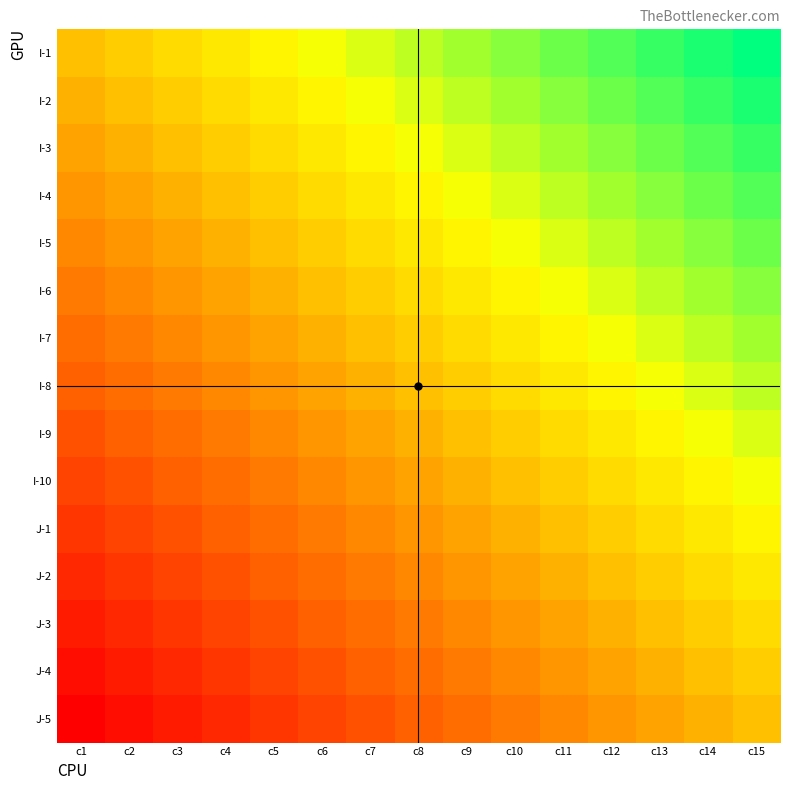

Reading right to left, transcribe all the data shown in this chart.

I-1: c15=1.0	c14=0.9	c13=0.9	c12=0.8	c11=0.7	c10=0.6	c9=0.6	c8=0.5	c7=0.4	c6=0.4	c5=0.3	c4=0.2	c3=0.1	c2=0.1	c1=0.0
I-2: c15=0.9	c14=0.9	c13=0.8	c12=0.7	c11=0.6	c10=0.6	c9=0.5	c8=0.4	c7=0.4	c6=0.3	c5=0.2	c4=0.1	c3=0.1	c2=0.0	c1=-0.1
I-3: c15=0.9	c14=0.8	c13=0.7	c12=0.6	c11=0.6	c10=0.5	c9=0.4	c8=0.4	c7=0.3	c6=0.2	c5=0.1	c4=0.1	c3=0.0	c2=-0.1	c1=-0.1
I-4: c15=0.8	c14=0.7	c13=0.6	c12=0.6	c11=0.5	c10=0.4	c9=0.4	c8=0.3	c7=0.2	c6=0.1	c5=0.1	c4=0.0	c3=-0.1	c2=-0.1	c1=-0.2
I-5: c15=0.7	c14=0.6	c13=0.6	c12=0.5	c11=0.4	c10=0.4	c9=0.3	c8=0.2	c7=0.1	c6=0.1	c5=0.0	c4=-0.1	c3=-0.1	c2=-0.2	c1=-0.3
I-6: c15=0.6	c14=0.6	c13=0.5	c12=0.4	c11=0.4	c10=0.3	c9=0.2	c8=0.1	c7=0.1	c6=0.0	c5=-0.1	c4=-0.1	c3=-0.2	c2=-0.3	c1=-0.4
I-7: c15=0.6	c14=0.5	c13=0.4	c12=0.4	c11=0.3	c10=0.2	c9=0.1	c8=0.1	c7=0.0	c6=-0.1	c5=-0.1	c4=-0.2	c3=-0.3	c2=-0.4	c1=-0.4
I-8: c15=0.5	c14=0.4	c13=0.4	c12=0.3	c11=0.2	c10=0.1	c9=0.1	c8=0.0	c7=-0.1	c6=-0.1	c5=-0.2	c4=-0.3	c3=-0.4	c2=-0.4	c1=-0.5
I-9: c15=0.4	c14=0.4	c13=0.3	c12=0.2	c11=0.1	c10=0.1	c9=0.0	c8=-0.1	c7=-0.1	c6=-0.2	c5=-0.3	c4=-0.4	c3=-0.4	c2=-0.5	c1=-0.6
I-10: c15=0.4	c14=0.3	c13=0.2	c12=0.1	c11=0.1	c10=0.0	c9=-0.1	c8=-0.1	c7=-0.2	c6=-0.3	c5=-0.4	c4=-0.4	c3=-0.5	c2=-0.6	c1=-0.6
J-1: c15=0.3	c14=0.2	c13=0.1	c12=0.1	c11=0.0	c10=-0.1	c9=-0.1	c8=-0.2	c7=-0.3	c6=-0.4	c5=-0.4	c4=-0.5	c3=-0.6	c2=-0.6	c1=-0.7
J-2: c15=0.2	c14=0.1	c13=0.1	c12=0.0	c11=-0.1	c10=-0.1	c9=-0.2	c8=-0.3	c7=-0.4	c6=-0.4	c5=-0.5	c4=-0.6	c3=-0.6	c2=-0.7	c1=-0.8
J-3: c15=0.1	c14=0.1	c13=0.0	c12=-0.1	c11=-0.1	c10=-0.2	c9=-0.3	c8=-0.4	c7=-0.4	c6=-0.5	c5=-0.6	c4=-0.6	c3=-0.7	c2=-0.8	c1=-0.9
J-4: c15=0.1	c14=0.0	c13=-0.1	c12=-0.1	c11=-0.2	c10=-0.3	c9=-0.4	c8=-0.4	c7=-0.5	c6=-0.6	c5=-0.6	c4=-0.7	c3=-0.8	c2=-0.9	c1=-0.9
J-5: c15=0.0	c14=-0.1	c13=-0.1	c12=-0.2	c11=-0.3	c10=-0.4	c9=-0.4	c8=-0.5	c7=-0.6	c6=-0.6	c5=-0.7	c4=-0.8	c3=-0.9	c2=-0.9	c1=-1.0